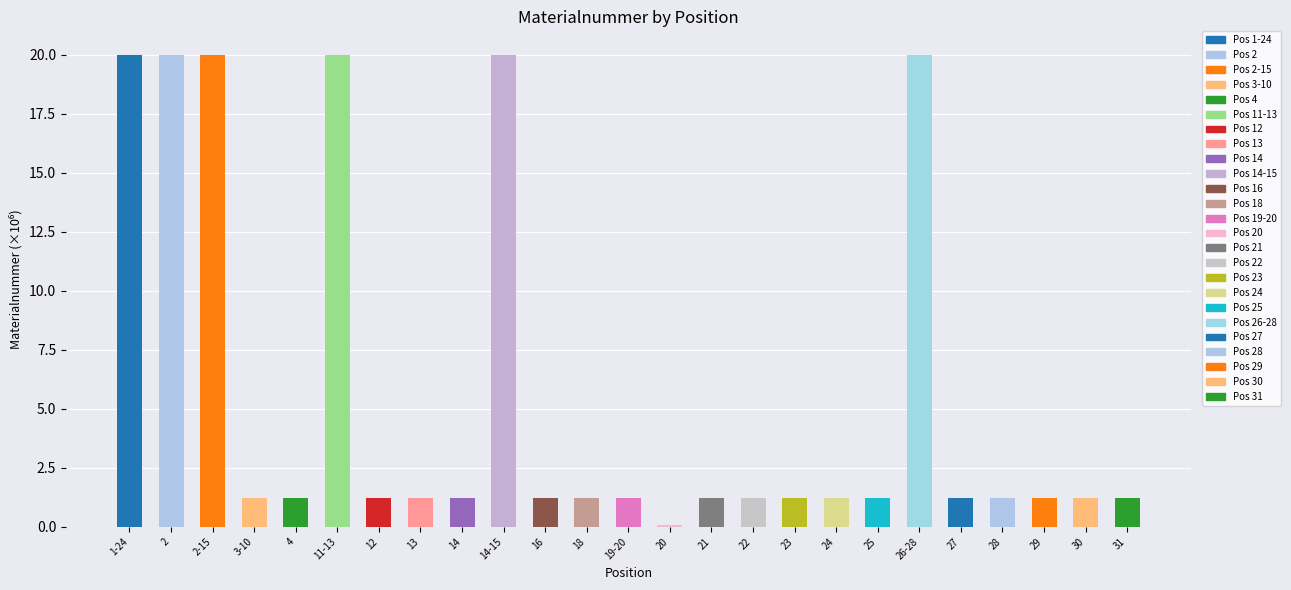

Reading left to right, what are all the values shown in this chart?

1-24=20.0	2=20.0	2-15=20.0	3-10=1.2	4=1.2	11-13=20.0	12=1.2	13=1.2	14=1.2	14-15=20.0	16=1.2	18=1.2	19-20=1.2	20=0.1	21=1.2	22=1.2	23=1.2	24=1.2	25=1.2	26-28=20.0	27=1.2	28=1.2	29=1.2	30=1.2	31=1.2